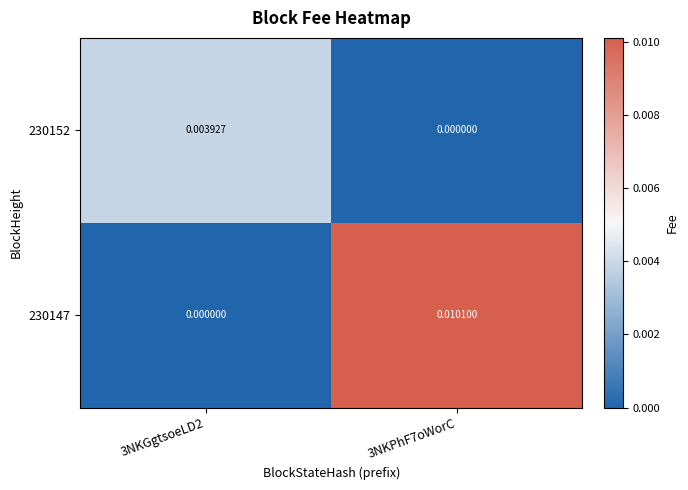

Is the value of 230147 at 3NKPhF7oWorC greater than the value of 230152 at 3NKPhF7oWorC?

Yes